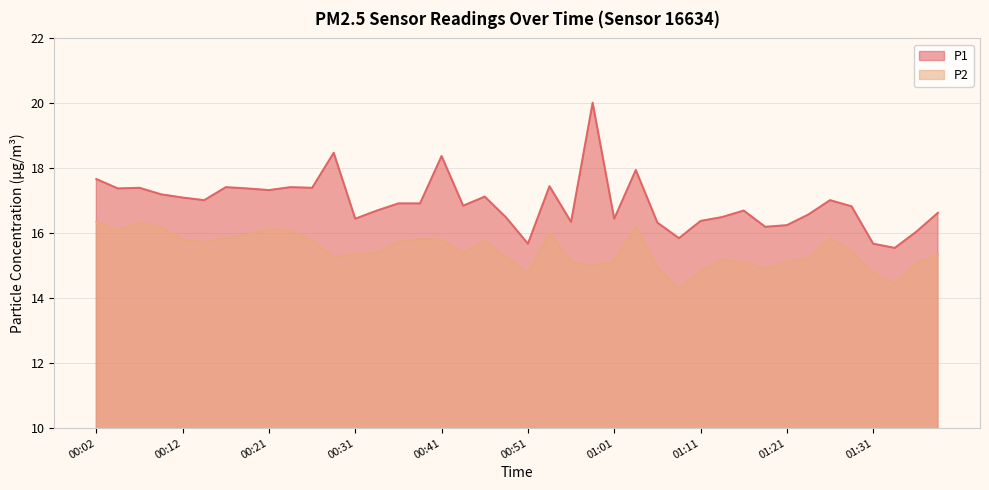

How many series are shown in this chart?

2